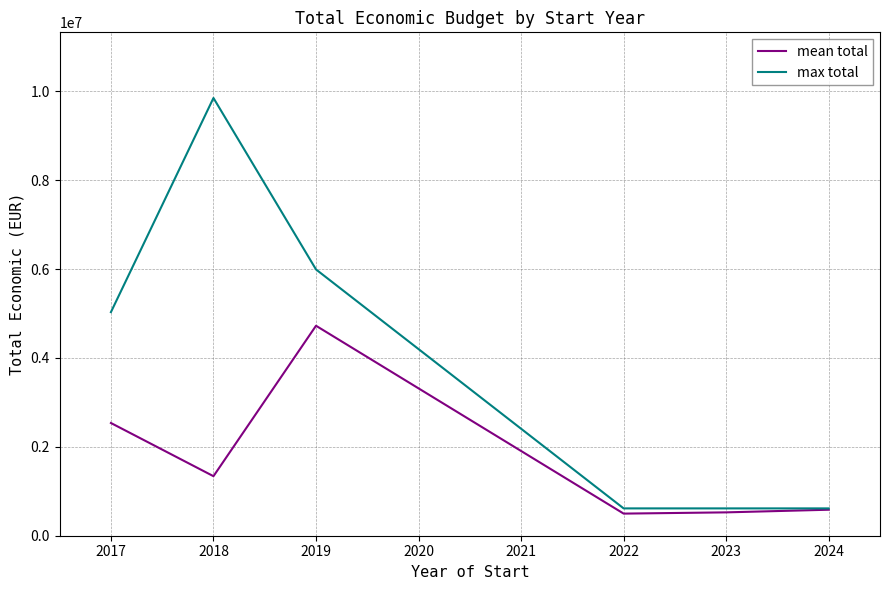

List the series in order of their overall mean, highest first.

max total, mean total